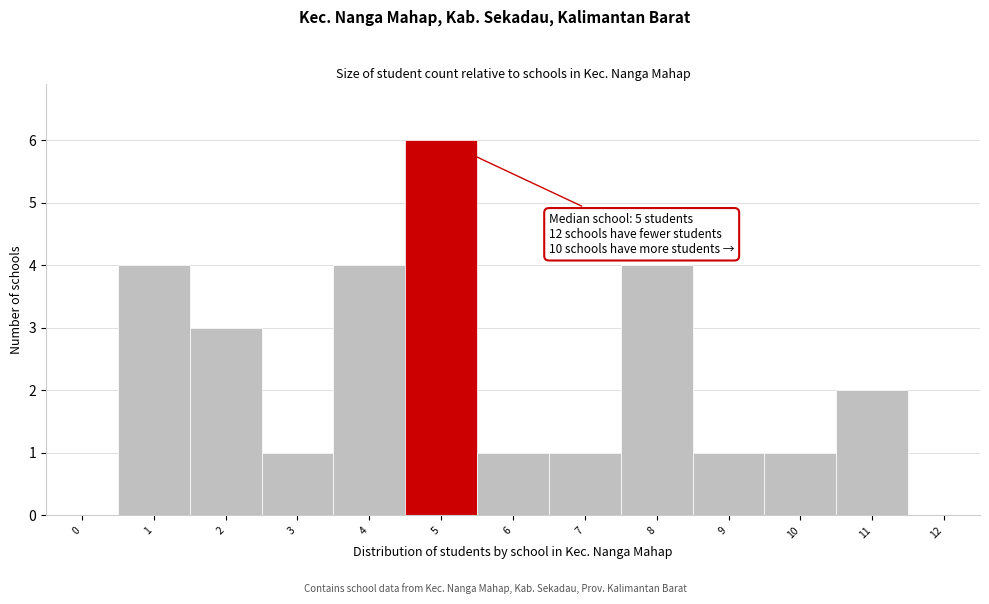

Reading left to right, list all the values displayed in this chart.

0=0	1=4	2=3	3=1	4=4	5=6	6=1	7=1	8=4	9=1	10=1	11=2	12=0